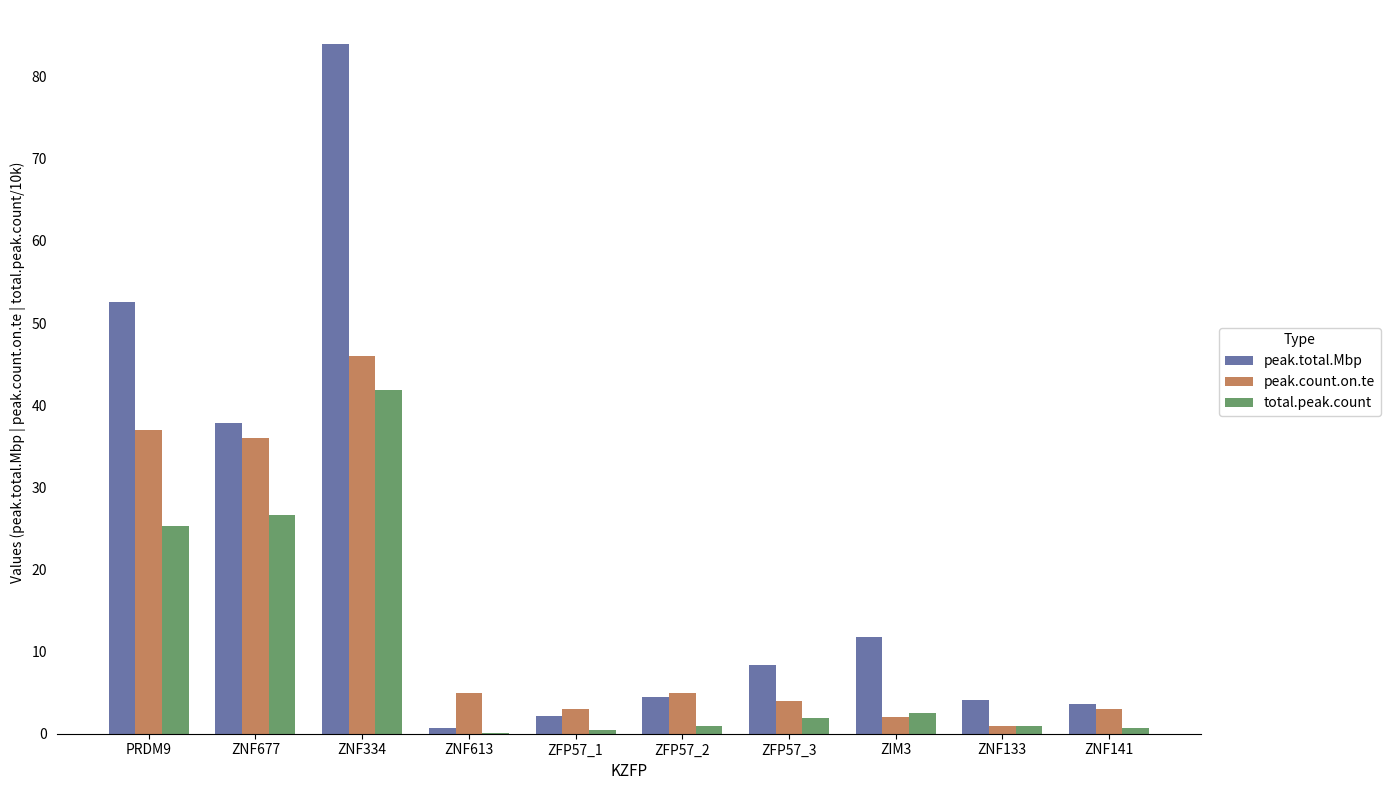

Which category has the highest value in the peak.total.Mbp series?

ZNF334